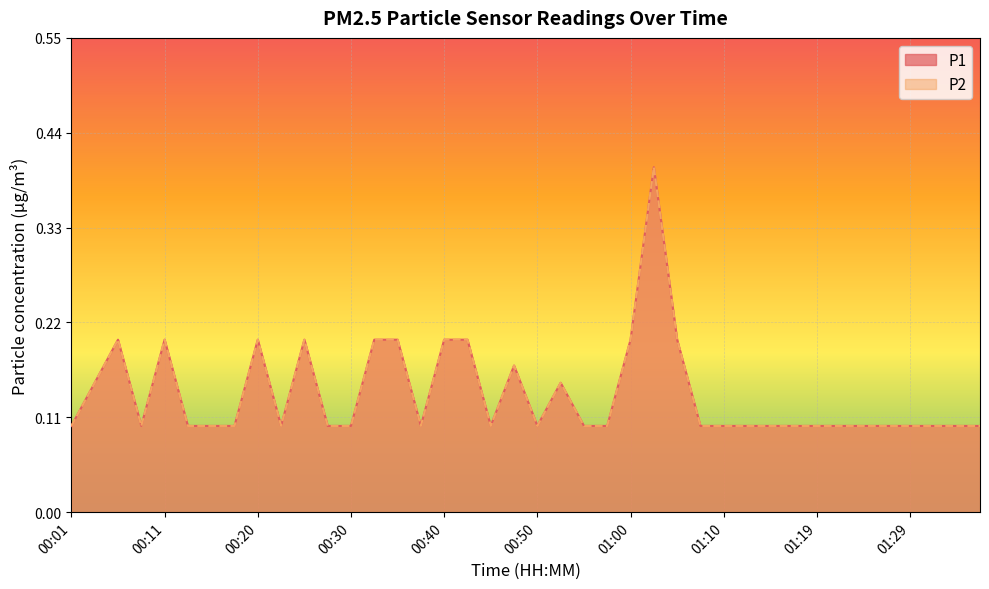

At which label does P2 reach its peak?

01:02